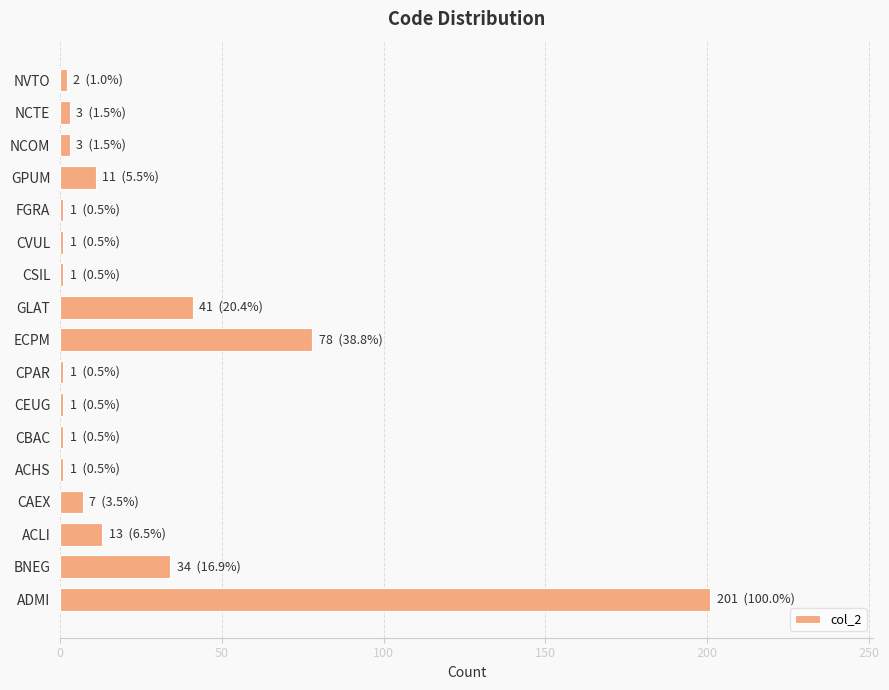

What is the sum of all values?

400